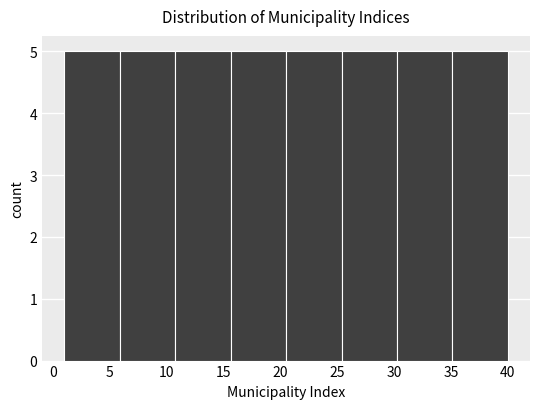

Reading left to right, transcribe this chart: for each bar, give the range it covers on the x-axis and its height. Neither the bar edges nor the heights are printed on the chart, so give them approximately, as read against the axes.

1.0 to 6.0: 5
6.0 to 11.0: 5
11.0 to 15.5: 5
15.5 to 20.5: 5
20.5 to 25.5: 5
25.5 to 30.5: 5
30.5 to 35.0: 5
35.0 to 40.0: 5